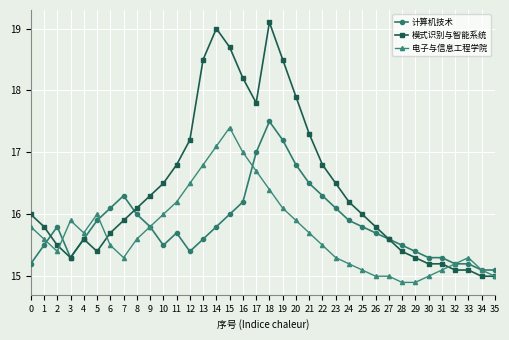

How many lines are shown in the chart?

3